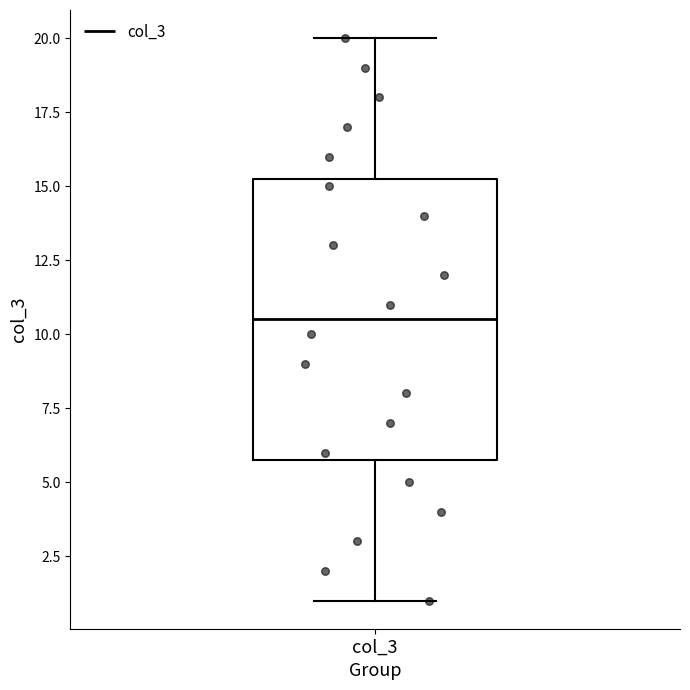

Read this box plot against the y-axis: the position of the median line, the range covered by the box, and the ends of both whiskers. The values are not printed on the chart, so give them approximately, as read against the axis.

median 10.5, box 6.0 to 15.5, whiskers 1.0 to 20.0